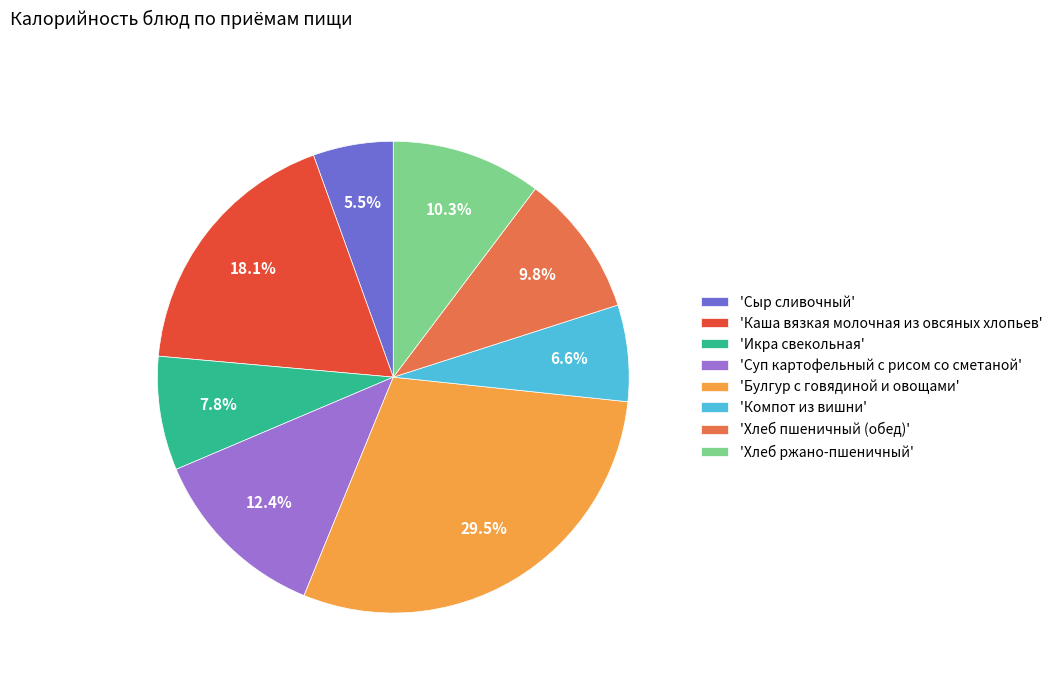

What portion of the pie excludes 'Хлеб пшеничный (обед)'?

90.2%